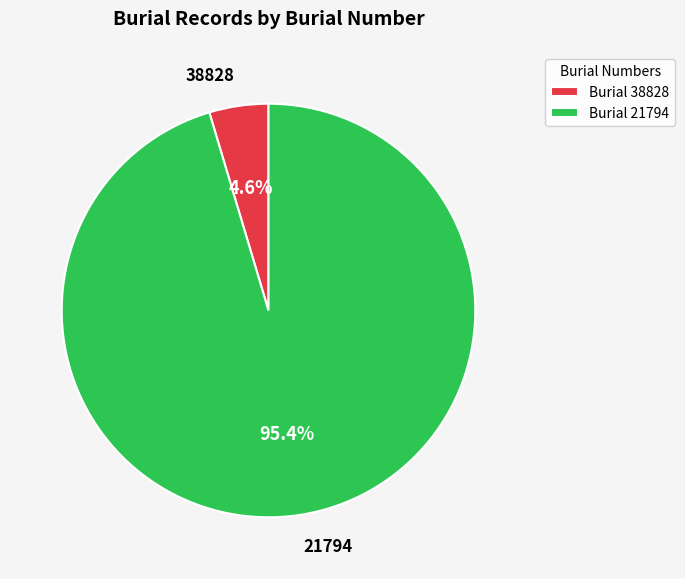

Count the number of slices in the pie.

2